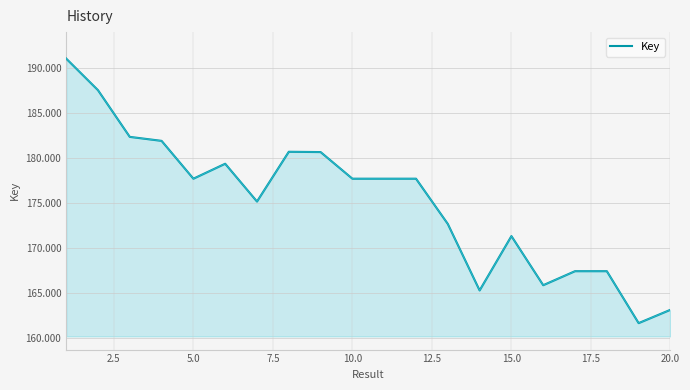

What is the greatest value displayed?

191103339